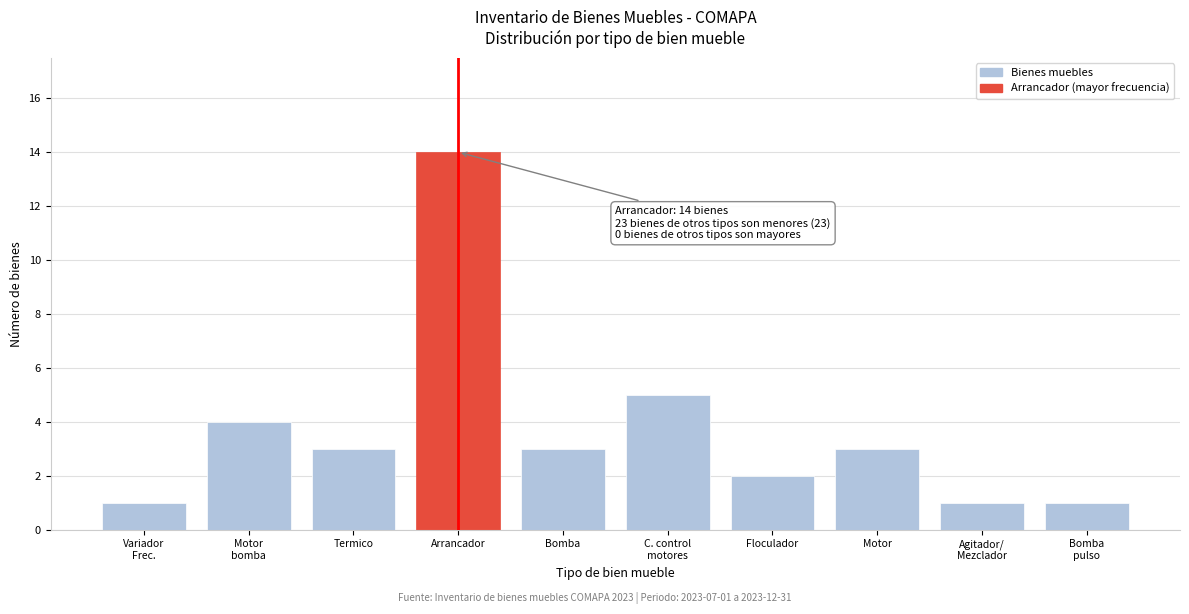

Reading right to left, transcribe all the data shown in this chart.

1	1	3	2	5	3	14	3	4	1